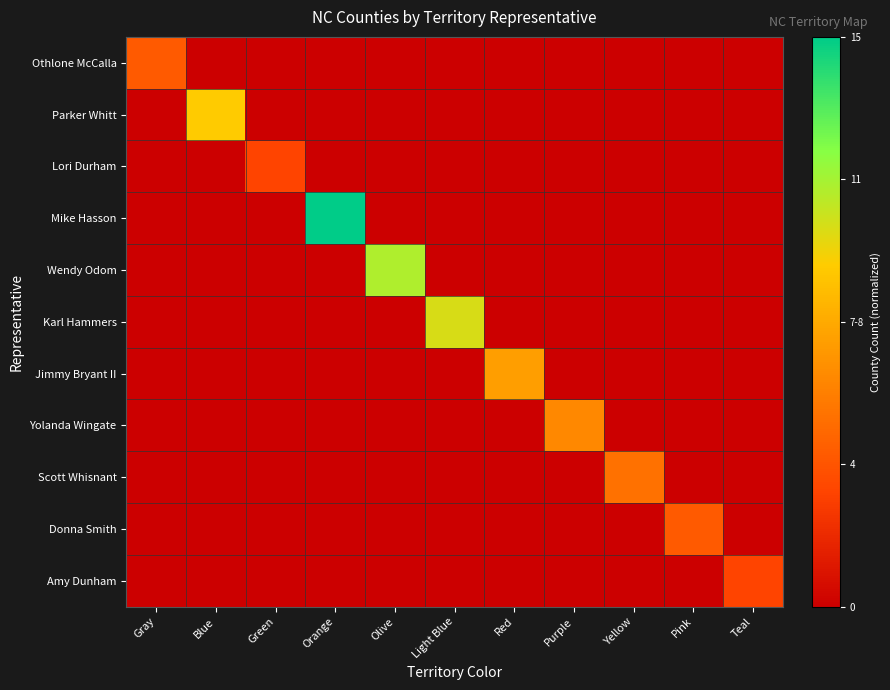

How many series are shown in this chart?

11